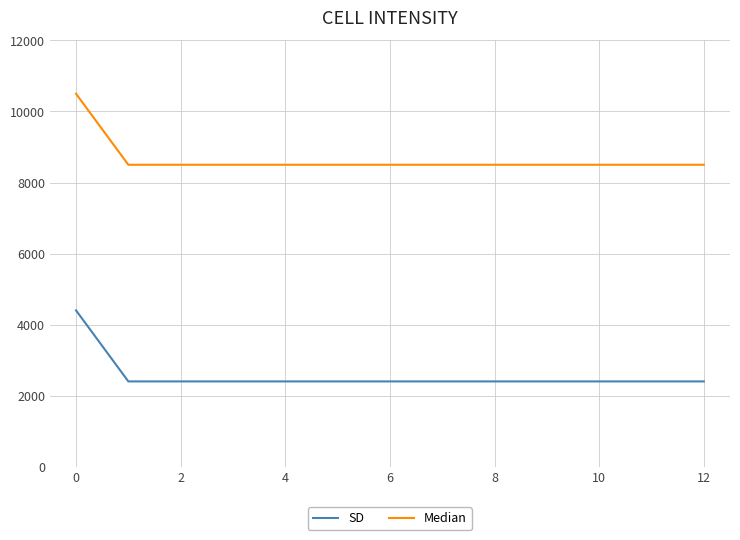

What is the difference between the maximum and minimum values in the SD series?

2000